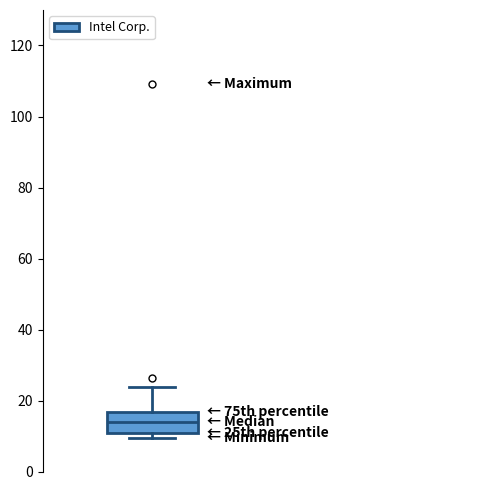

Transcribe this box plot: give where the median line is, the range the box spans, and where the two whiskers end, as read against the y-axis. The values are not printed on the chart, so give them approximately, as read against the axis.

median 14, box 10 to 16, whiskers 10 (just below the box's lower edge) to 24